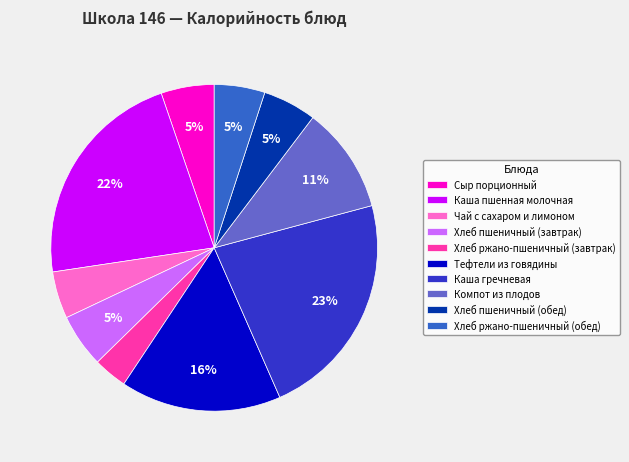

Between Каша гречневая and Сыр порционный, which is larger?

Каша гречневая